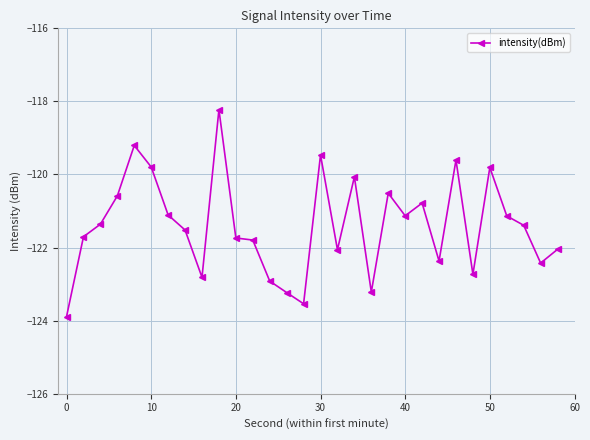

What is the difference between the maximum and minimum values?

5.7